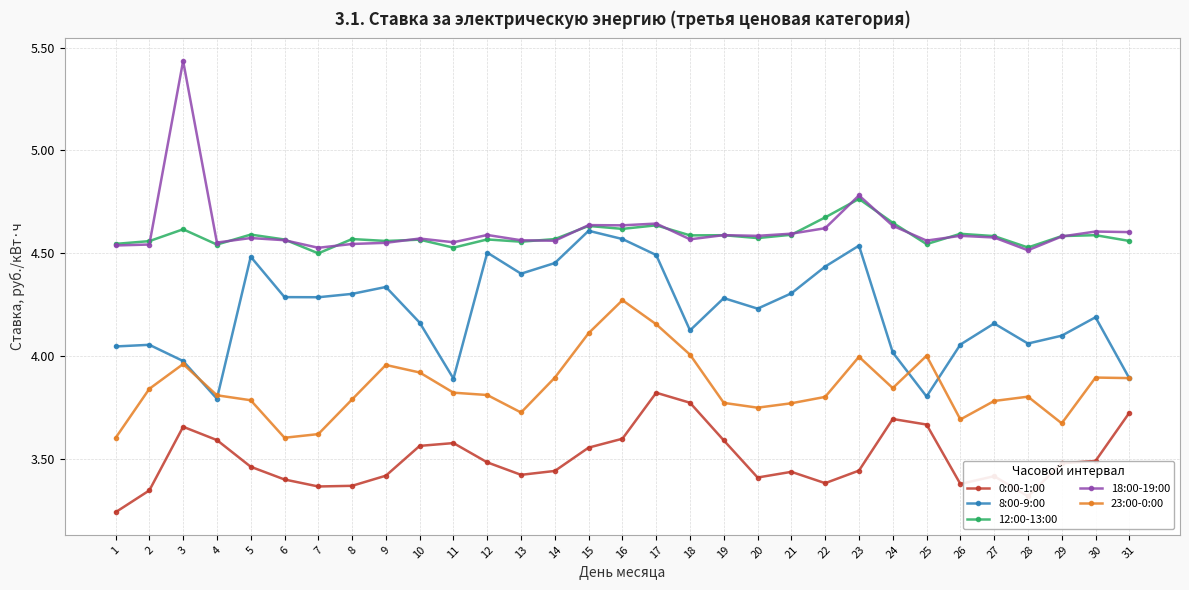

What is the total value across all series at 30?

20.8